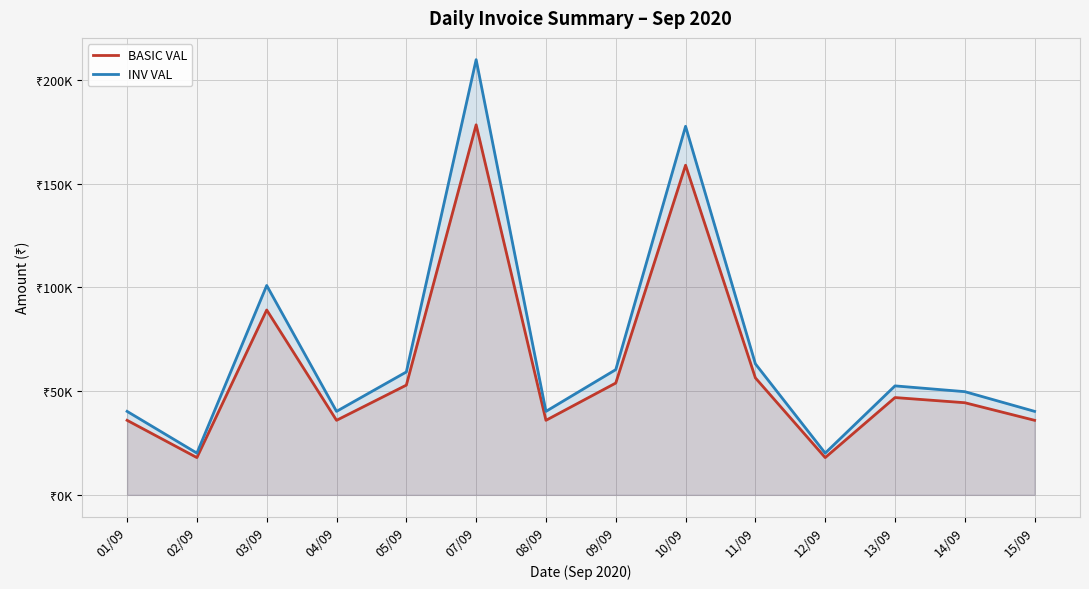

True or false: INV VAL and BASIC VAL intersect in this chart.

False